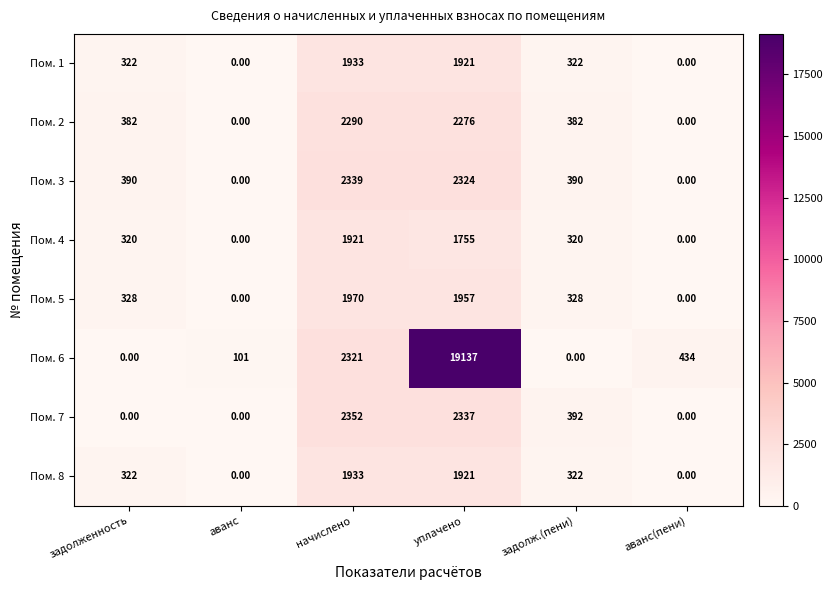

Between уплачено and задолж.(пени), which series saw the biggest shift?

Пом. 6